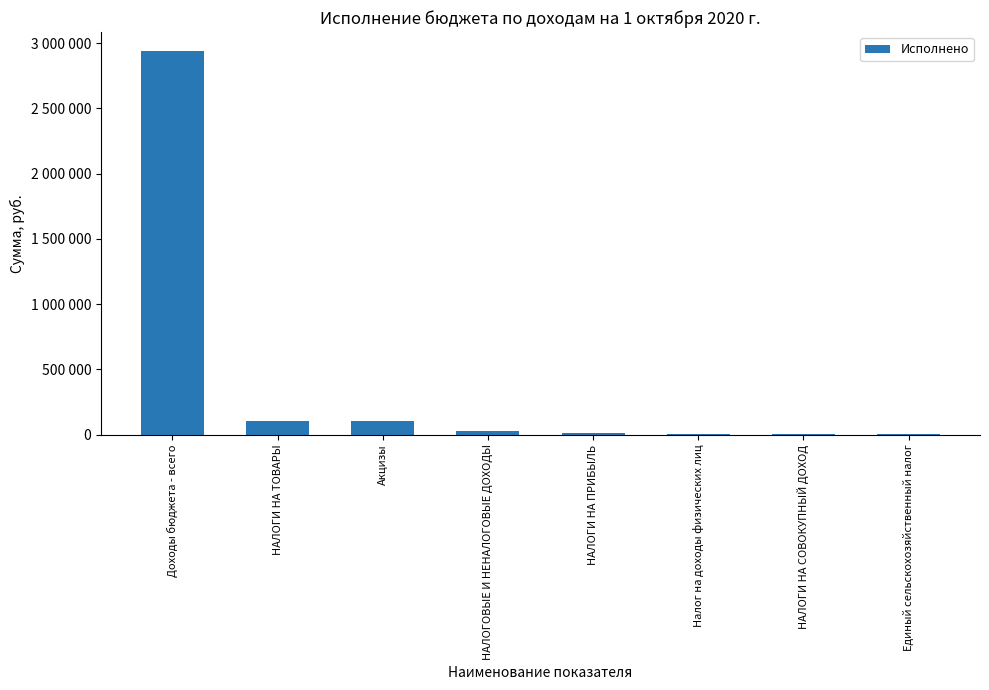

Read the value at НАЛОГОВЫЕ И НЕНАЛОГОВЫЕ ДОХОДЫ.

32046.8